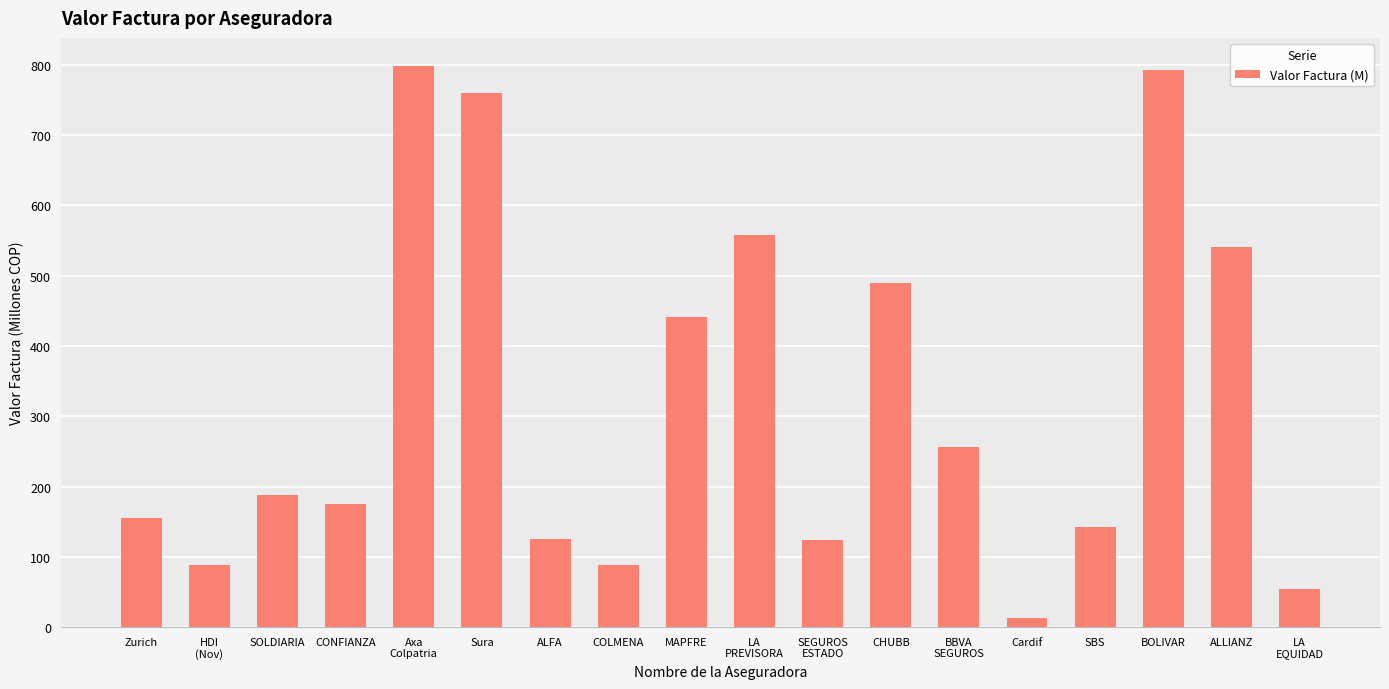

Is it true that the value at Zurich is 74.8?

False